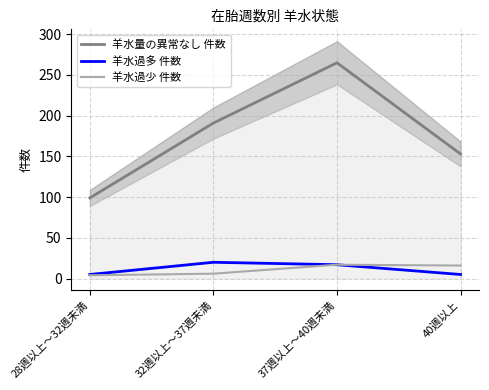

Reading left to right, list all the values displayed in this chart.

羊水量の異常なし 件数: 28週以上～32週未満=99	32週以上～37週未満=191	37週以上～40週未満=265	40週以上=153
羊水過多 件数: 28週以上～32週未満=5	32週以上～37週未満=20	37週以上～40週未満=17	40週以上=5
羊水過少 件数: 28週以上～32週未満=4	32週以上～37週未満=6	37週以上～40週未満=17	40週以上=16